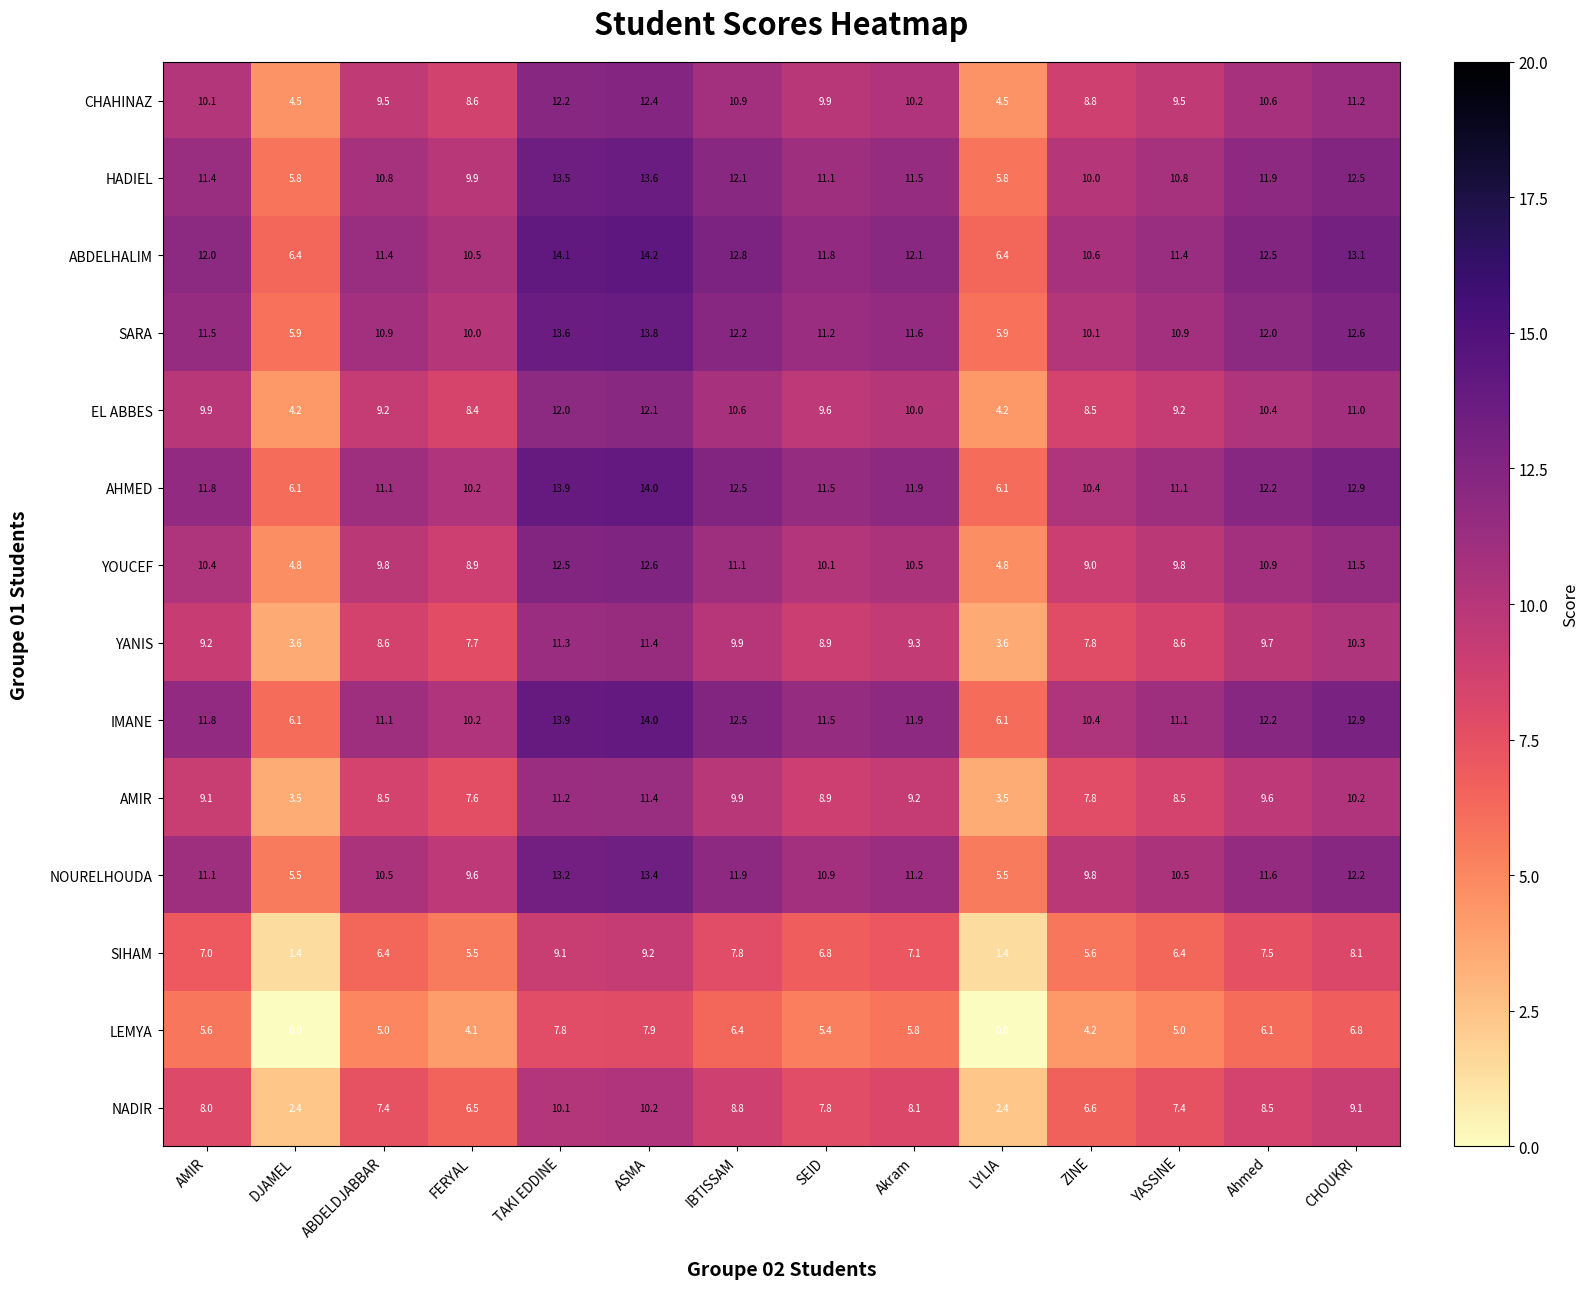

What is the difference between the highest and lowest values at ASMA?

6.3